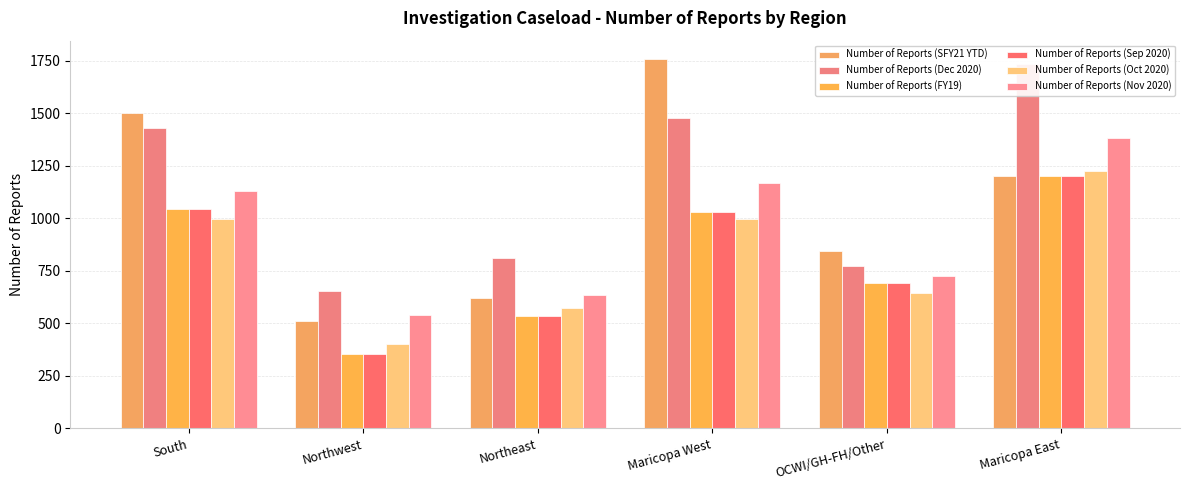

Rank the series by their maximum value, from highest to lowest.

Number of Reports (SFY21 YTD), Number of Reports (Dec 2020), Number of Reports (Nov 2020), Number of Reports (Oct 2020), Number of Reports (FY19), Number of Reports (Sep 2020)